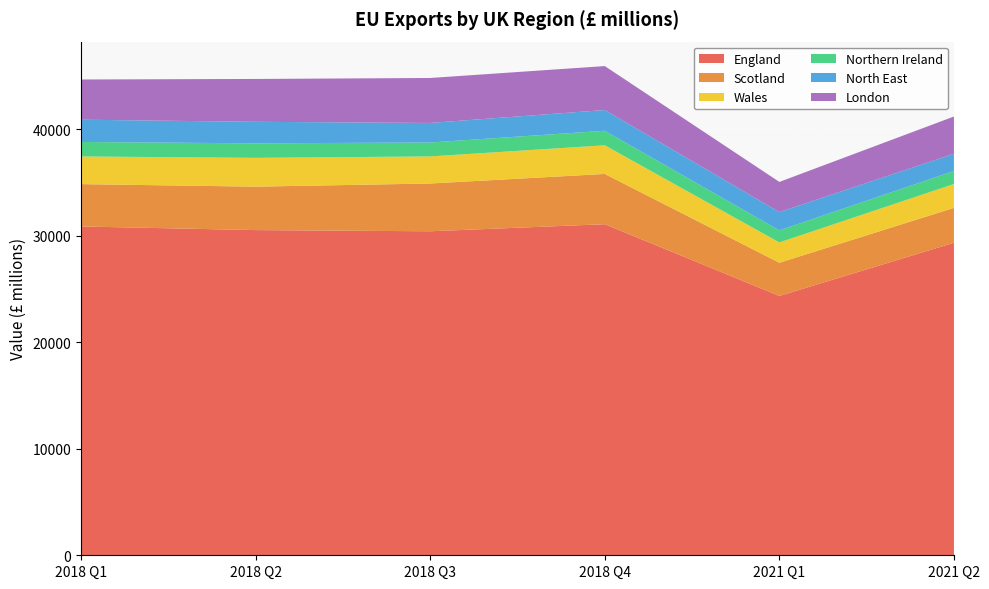

Reading left to right, transcribe all the data shown in this chart.

England: 30866	30525	30413	31078	24344	29336
Scotland: 3974	4077	4486	4718	3116	3276
Wales: 2597	2706	2541	2690	1908	2240
Northern Ireland: 1361	1361	1308	1362	1131	1222
North East: 2090	2022	1835	1949	1718	1618
London: 3774	4021	4220	4124	2830	3493